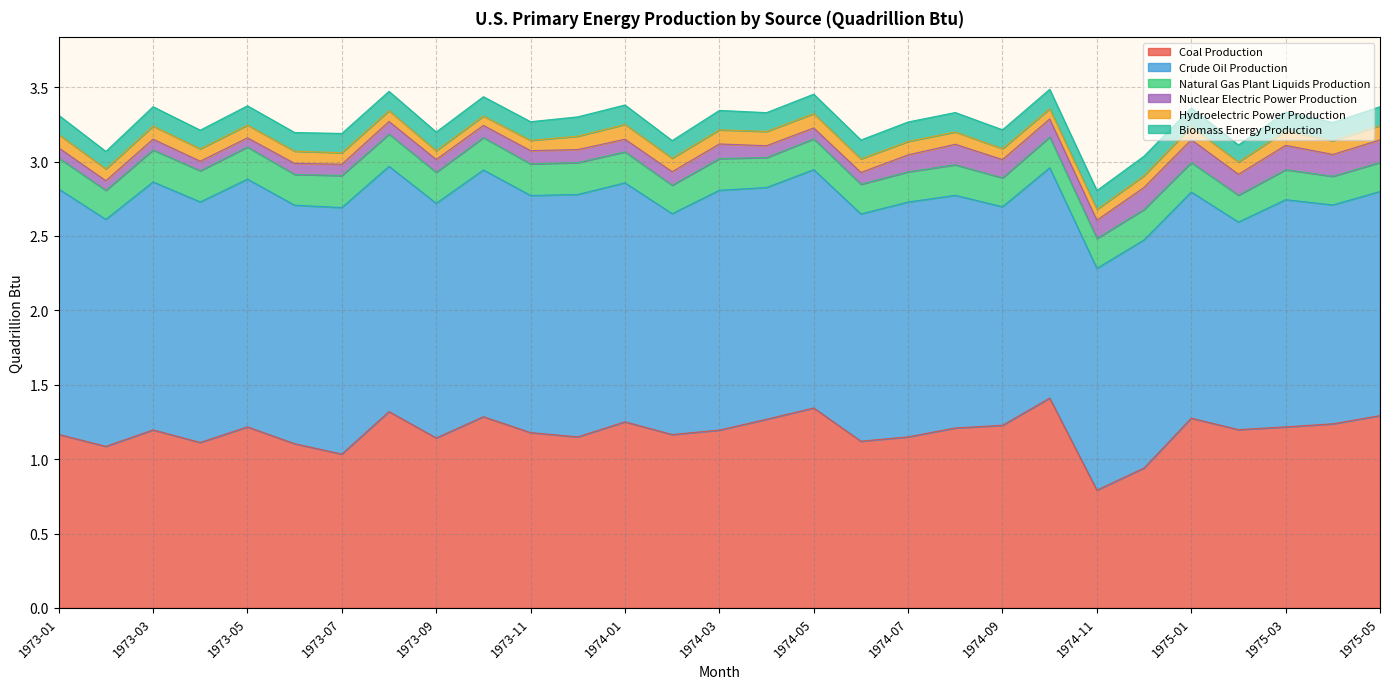

What is the difference between the highest and lowest values at 1973-04?

1.6